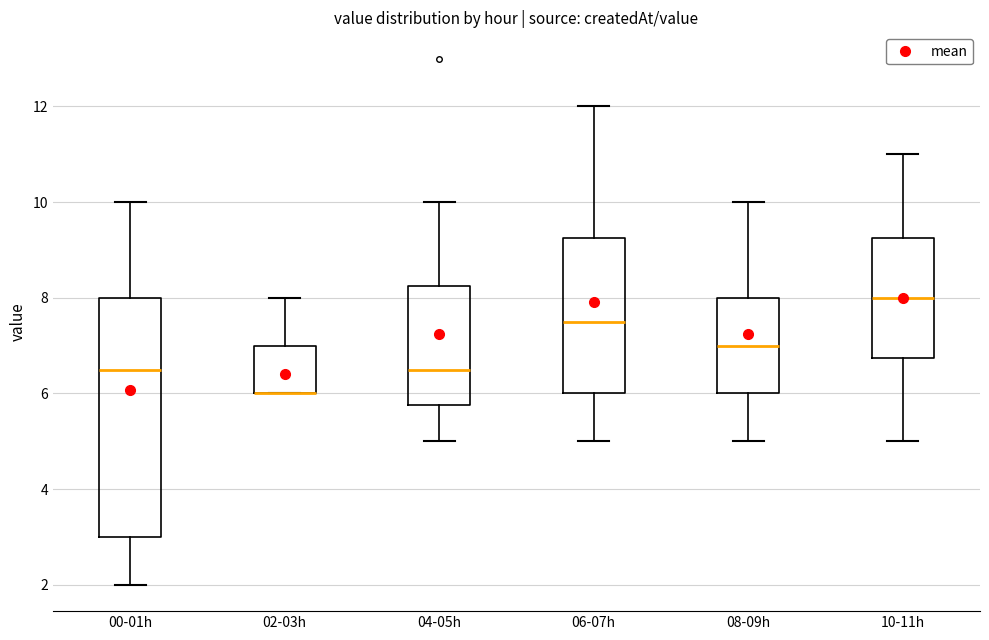

Where is the lower edge of the box for 02-03h on the y-axis? The values are not printed on the chart, so give them approximately, as read against the axis.

6.0